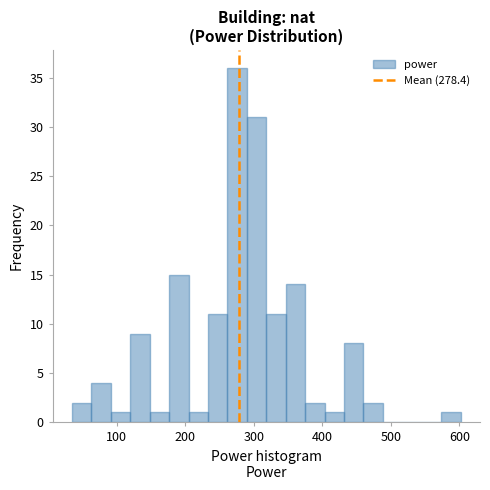

Read against the x-axis, roughly where is the centre of the tallest bar?

280